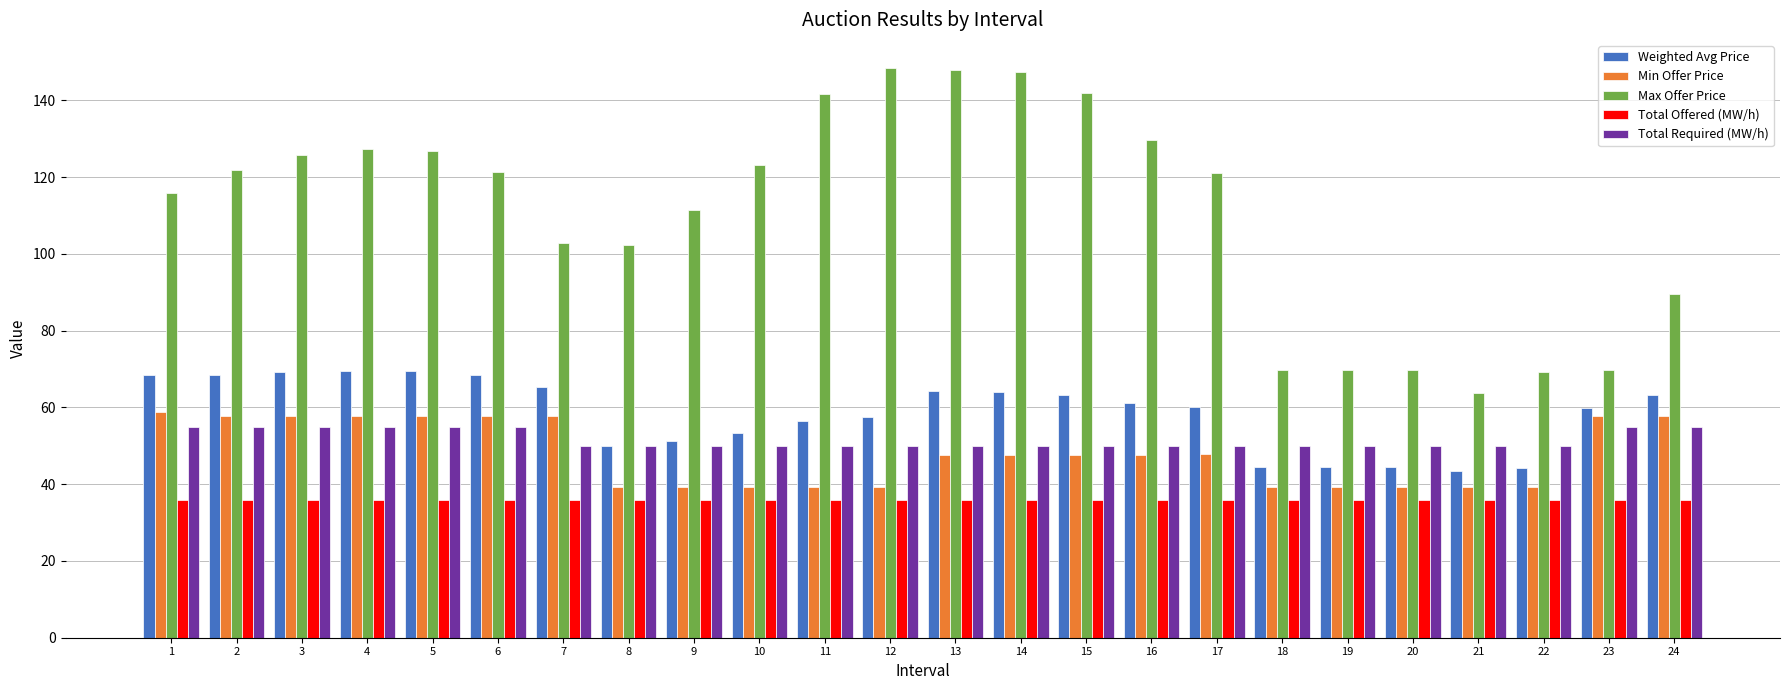

What is the total value across all series at 7?

311.9